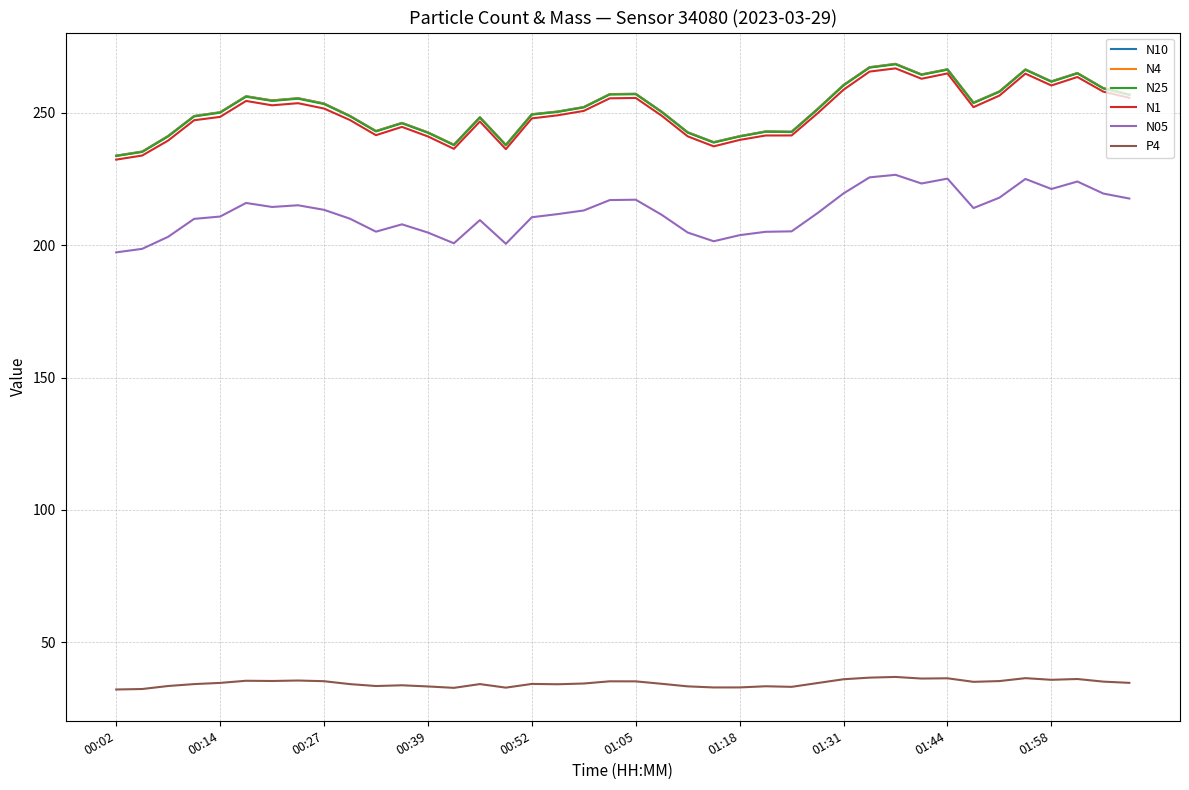

True or false: P4 and N1 intersect in this chart.

False